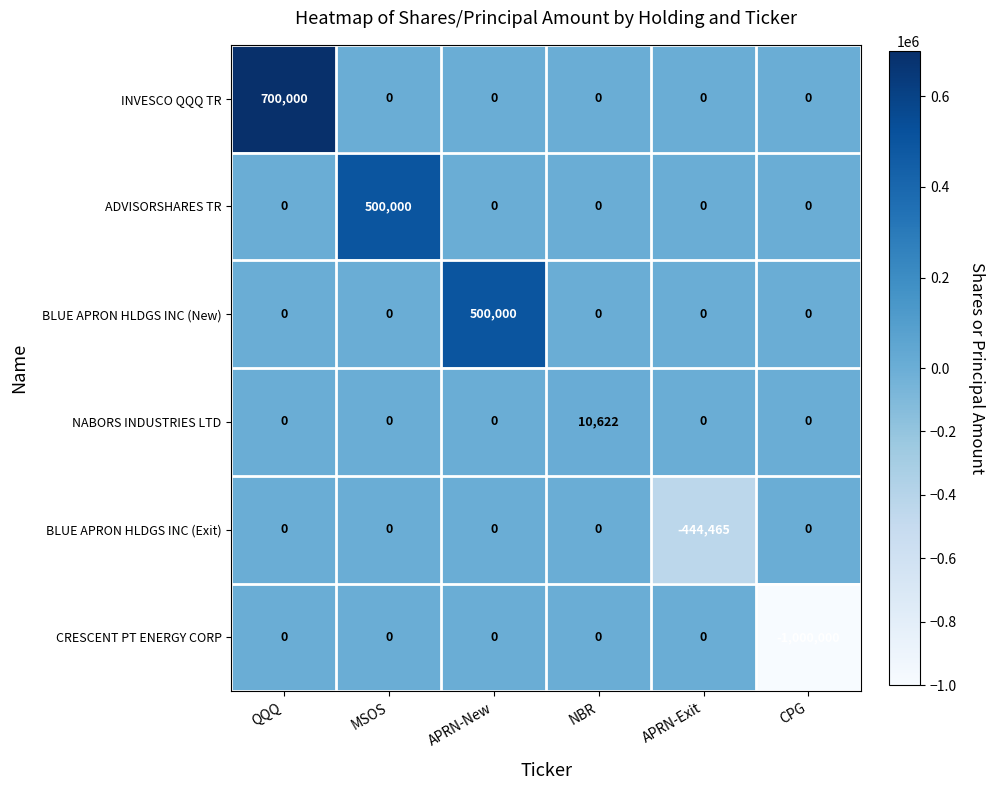

Which series has the largest range (max minus min)?

CRESCENT PT ENERGY CORP